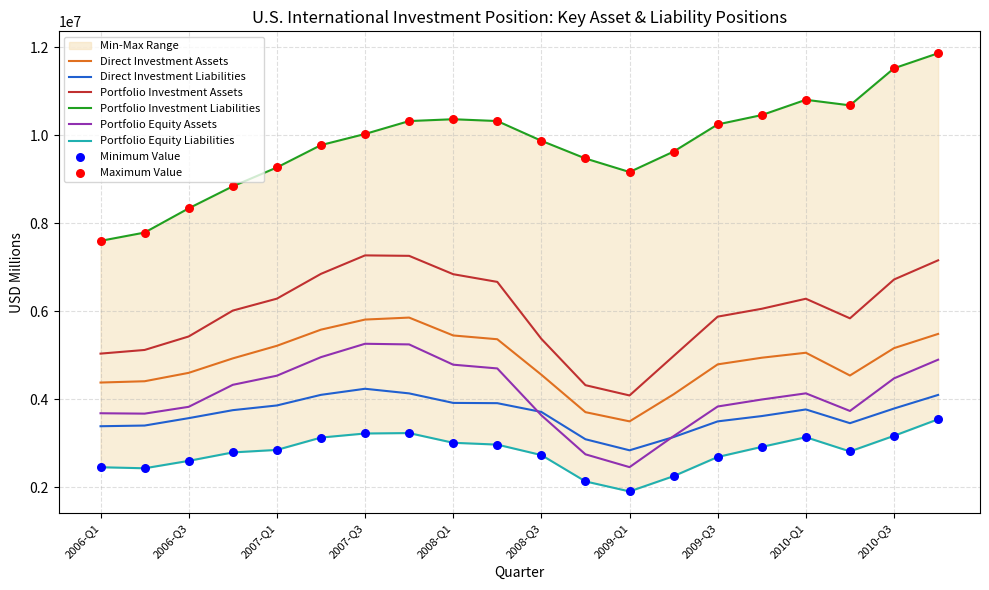

At how many categories does at least one series exceed 7006722?

20